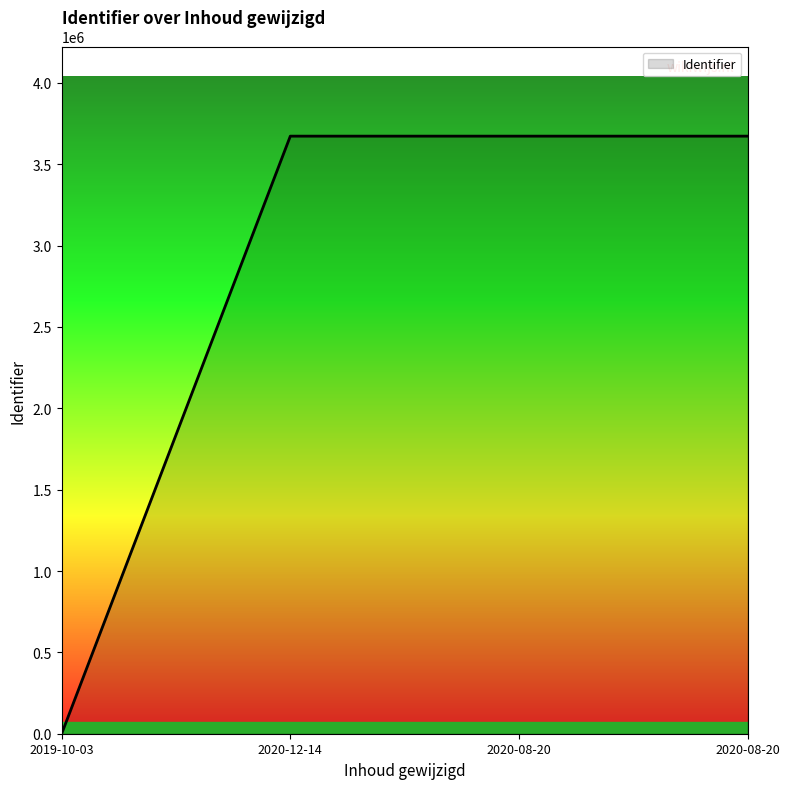

How many positive values are there?

3